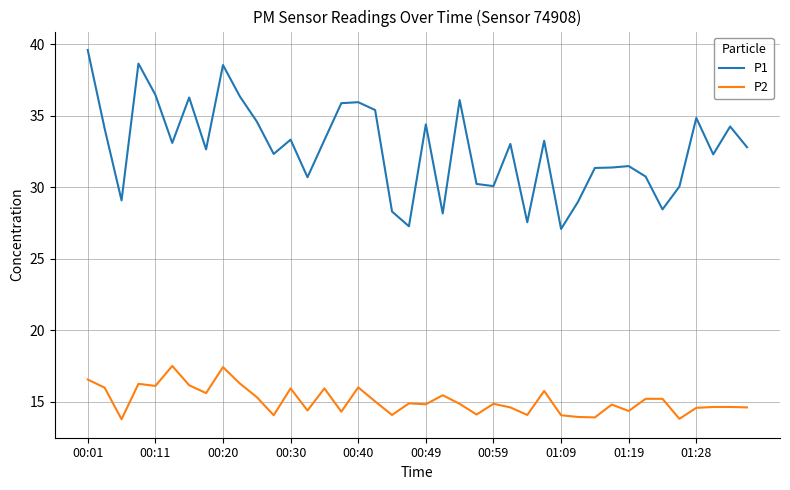

Rank the series by their average value, from lowest to highest.

P2, P1